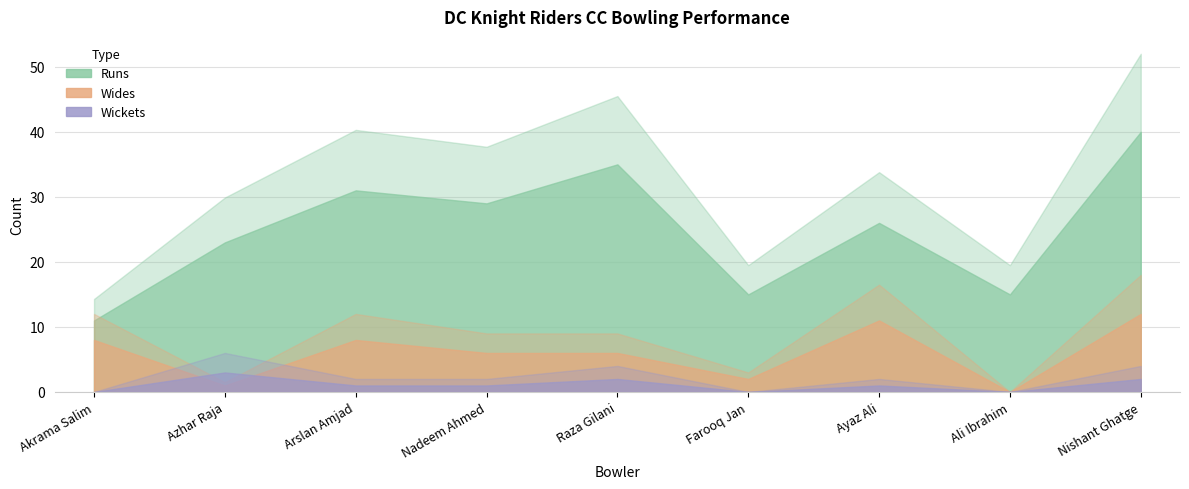

True or false: Runs and Wickets intersect in this chart.

False